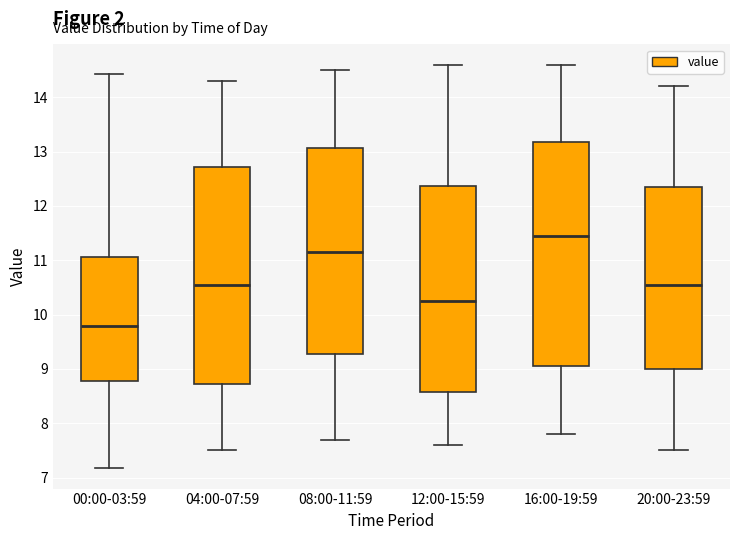

Which box has the highest median line?

16:00-19:59